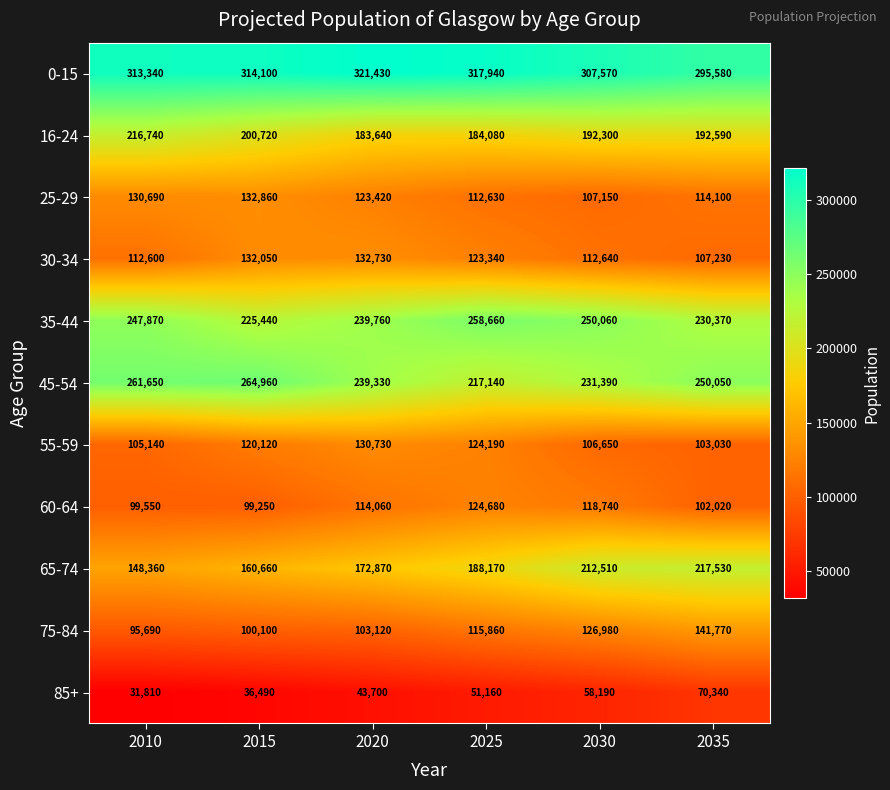

Which series has the largest total across all categories?

0-15